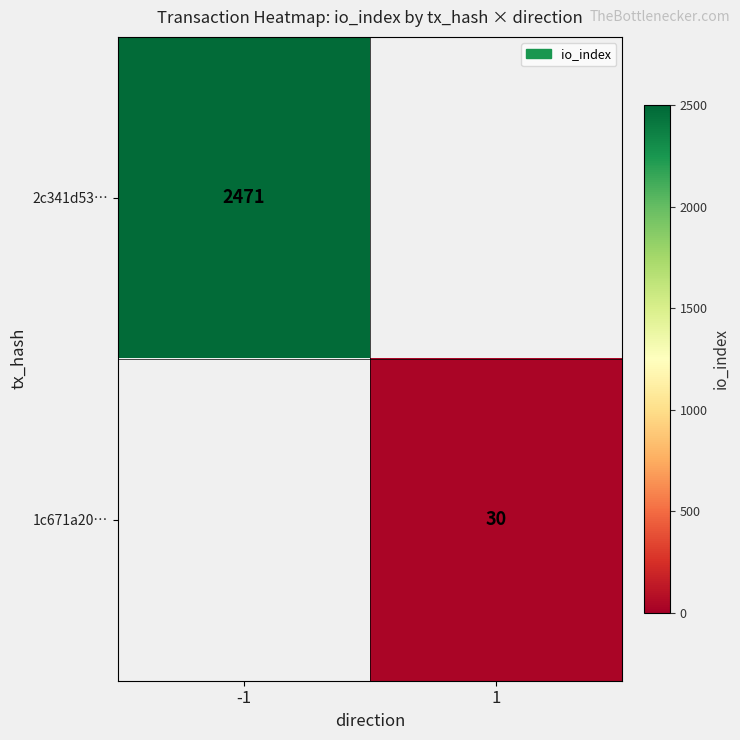

The 2c341d53… series shows 3534 at -1. True or false?

False